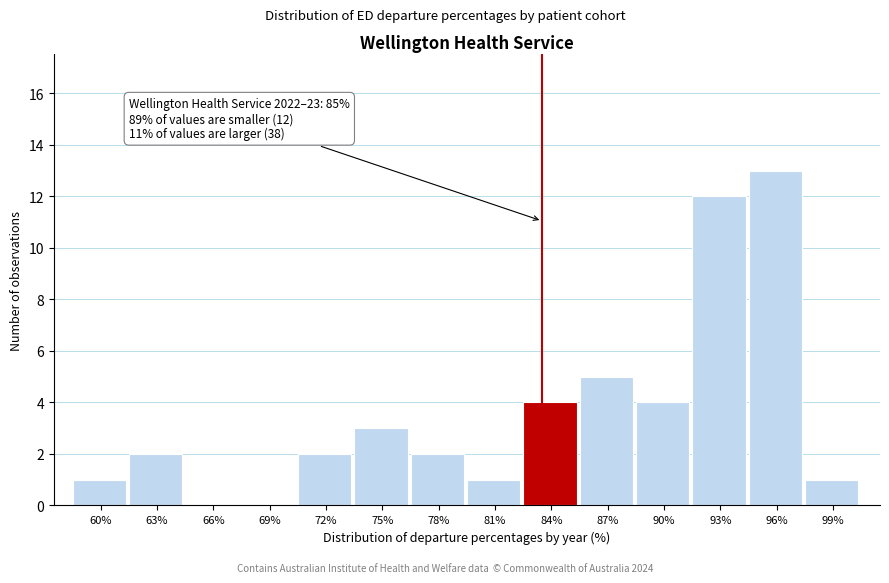

Reading right to left, list all the values displayed in this chart.

99%=1	96%=13	93%=12	90%=4	87%=5	84%=4	81%=1	78%=2	75%=3	72%=2	69%=0	66%=0	63%=2	60%=1